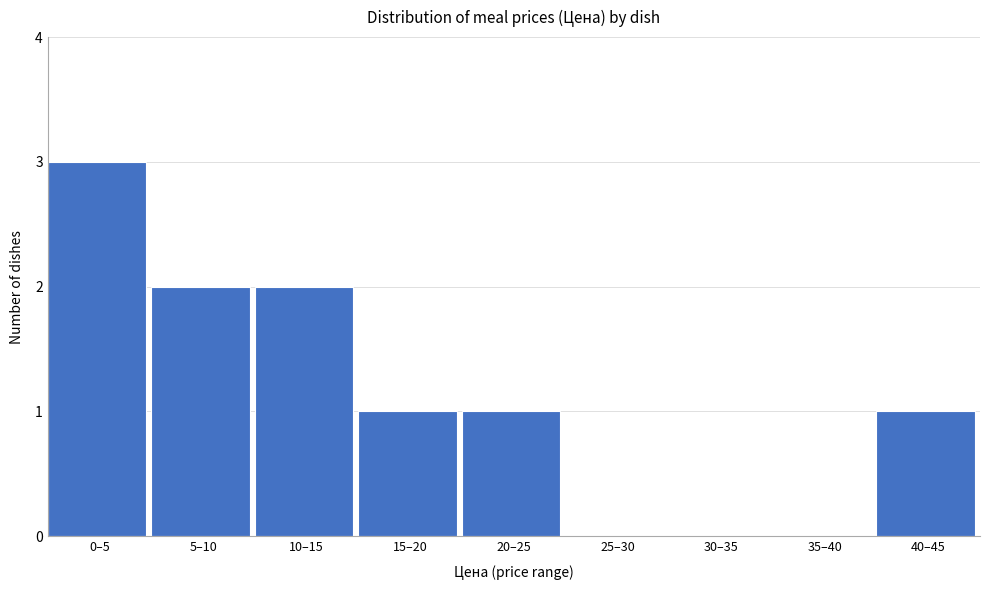

Reading left to right, what are all the values shown in this chart?

0–5=3	5–10=2	10–15=2	15–20=1	20–25=1	25–30=0	30–35=0	35–40=0	40–45=1